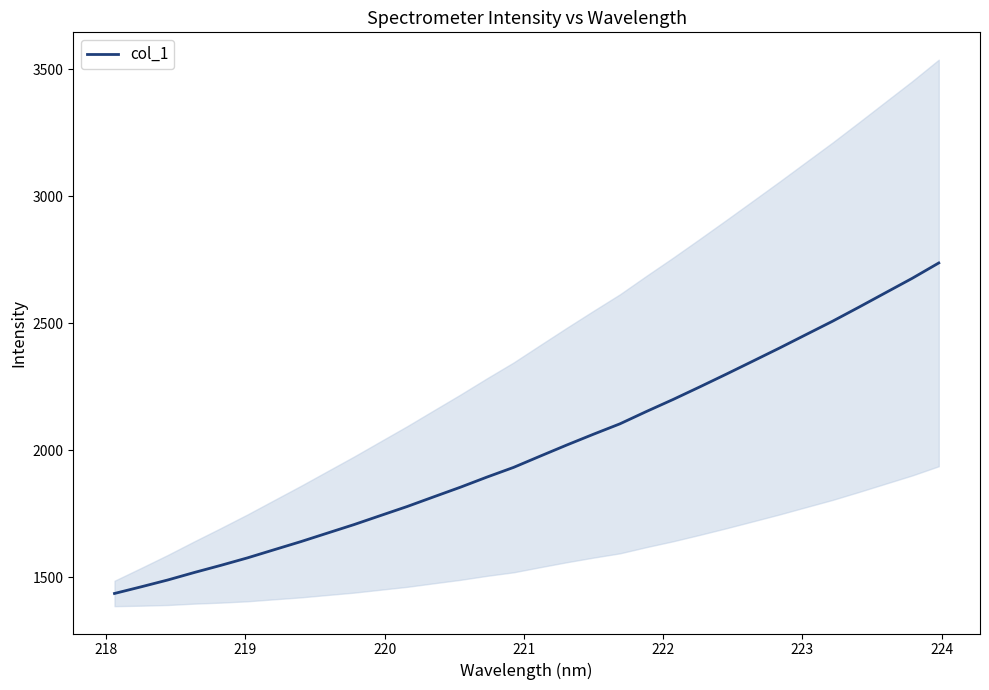

Reading left to right, list all the values displayed in this chart.

1436.9	1463.0	1490.0	1519.5	1547.7	1577.2	1609.1	1640.9	1674.5	1708.0	1743.7	1779.2	1817.3	1855.1	1895.0	1933.1	1977.4	2021.1	2063.4	2104.5	2153.3	2200.4	2249.7	2299.9	2351.1	2402.6	2455.5	2508.3	2564.0	2620.6	2677.2	2737.6